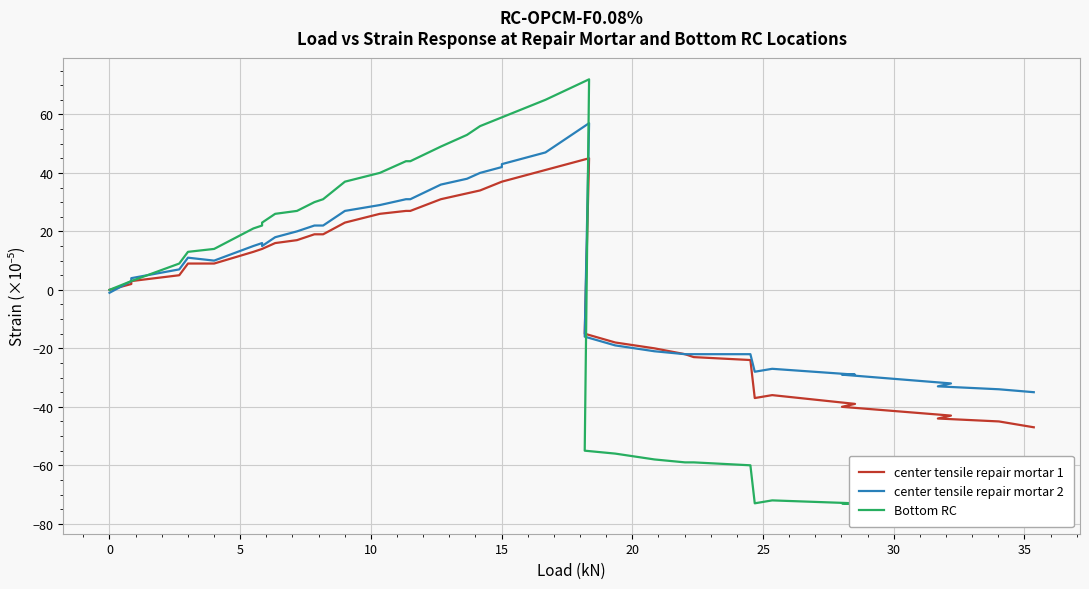

How many negative values does the Bottom RC series have?

14